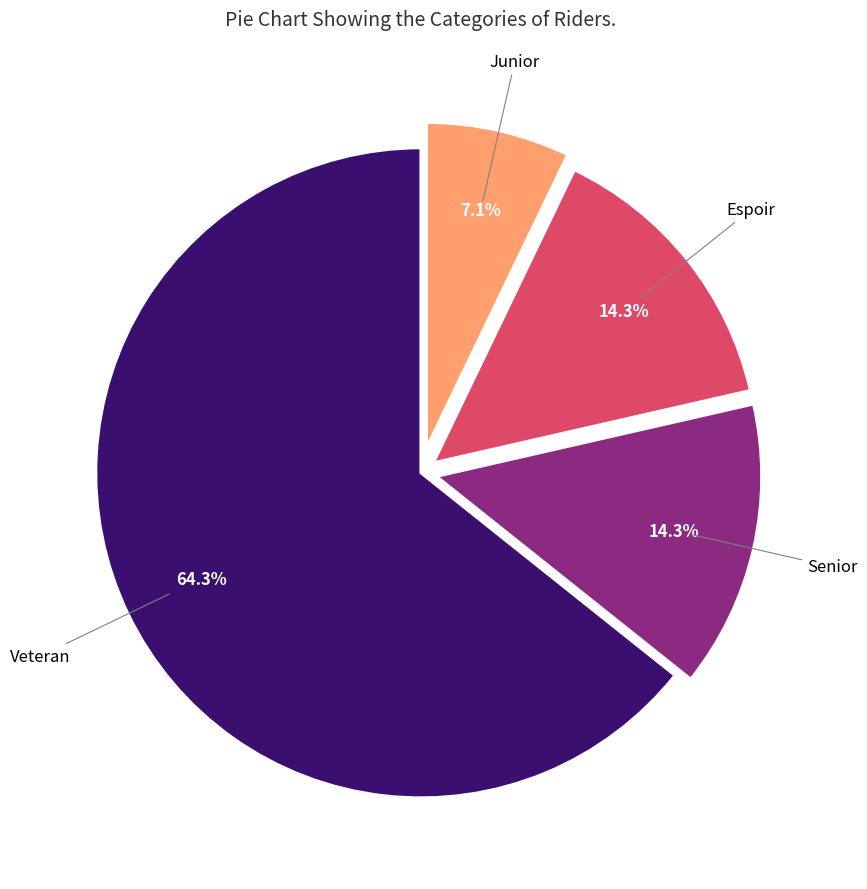

Is there any slice that represents more than half of the pie?

Yes